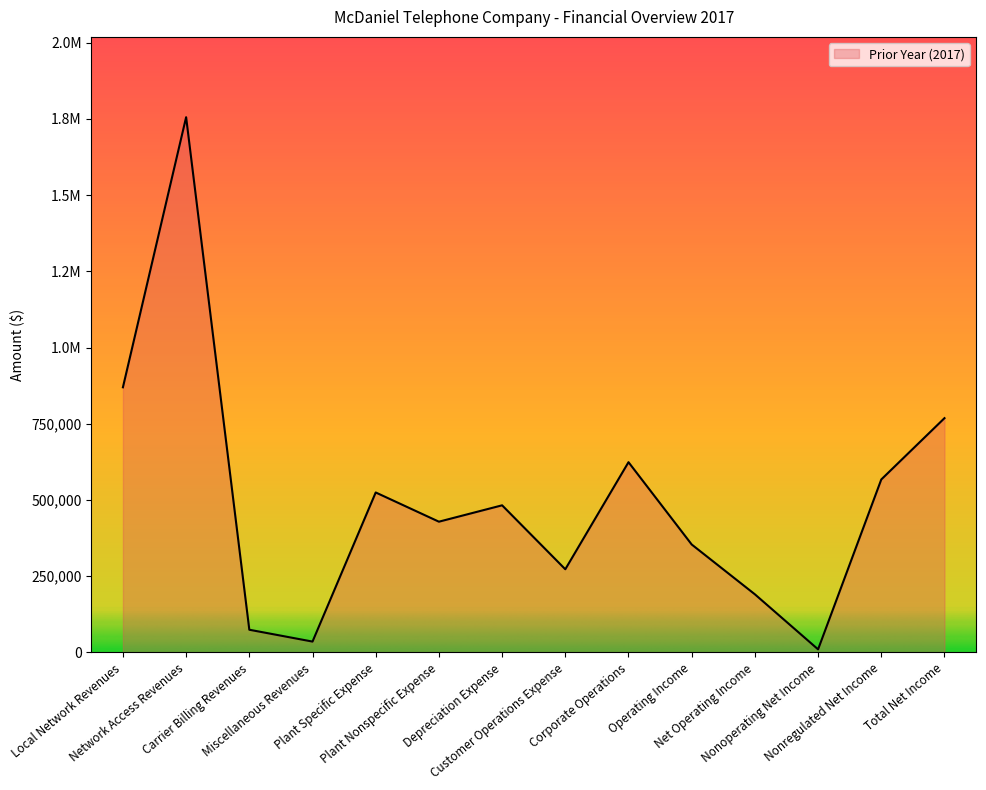

At which label does the data first exceed 482779?

Local Network Revenues